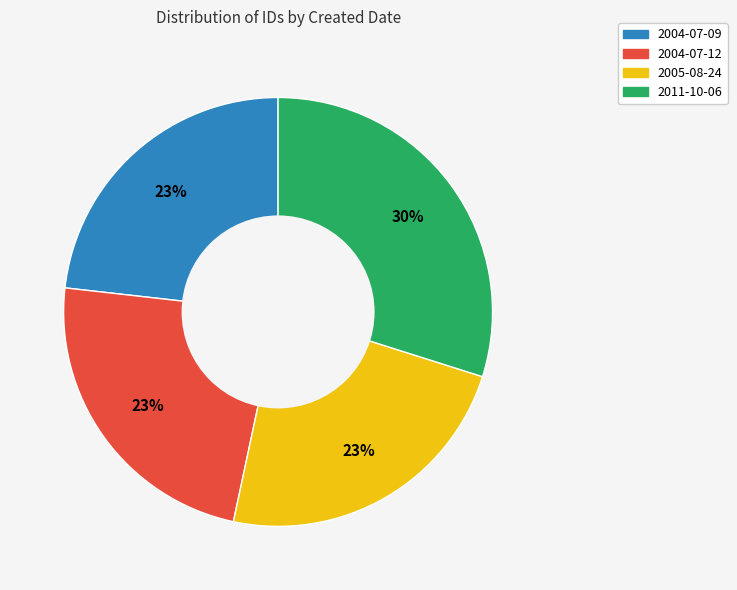

How many slices are in this pie chart?

4